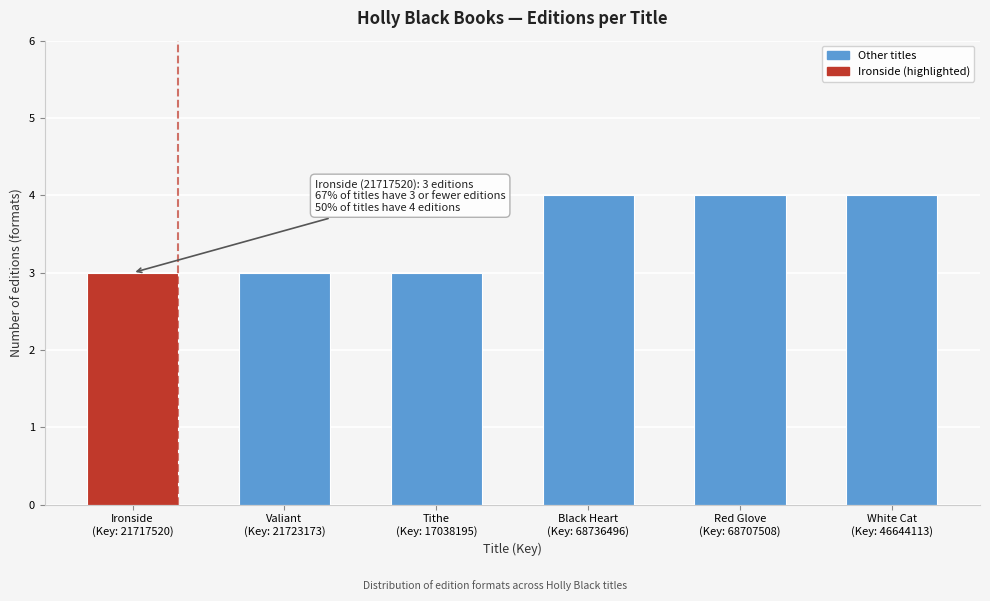

Reading left to right, transcribe all the data shown in this chart.

3	3	3	4	4	4